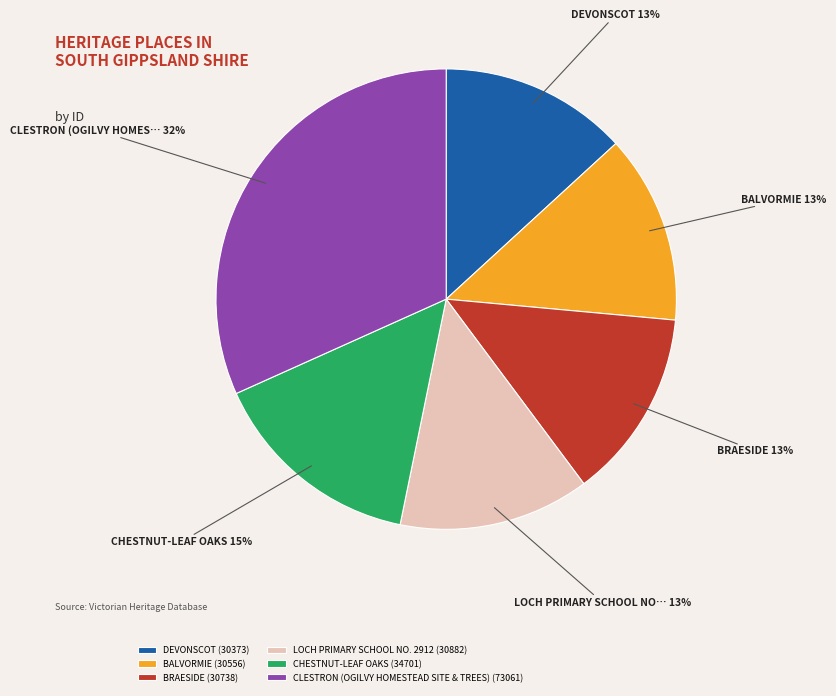

Do CLESTRON (OGILVY HOMESTEAD SITE & TREES) (73061) and LOCH PRIMARY SCHOOL NO. 2912 (30882) together represent more than half of the pie?

No